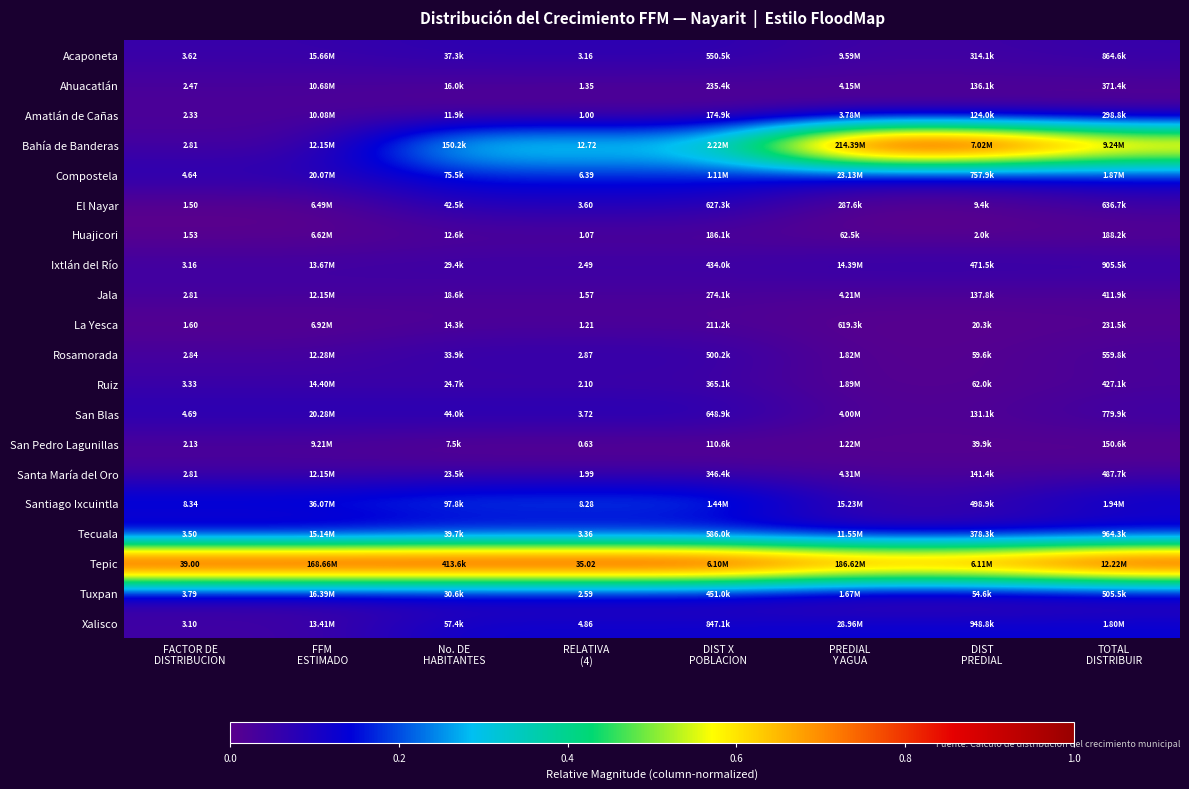

Which series has the largest total across all categories?

Tepic